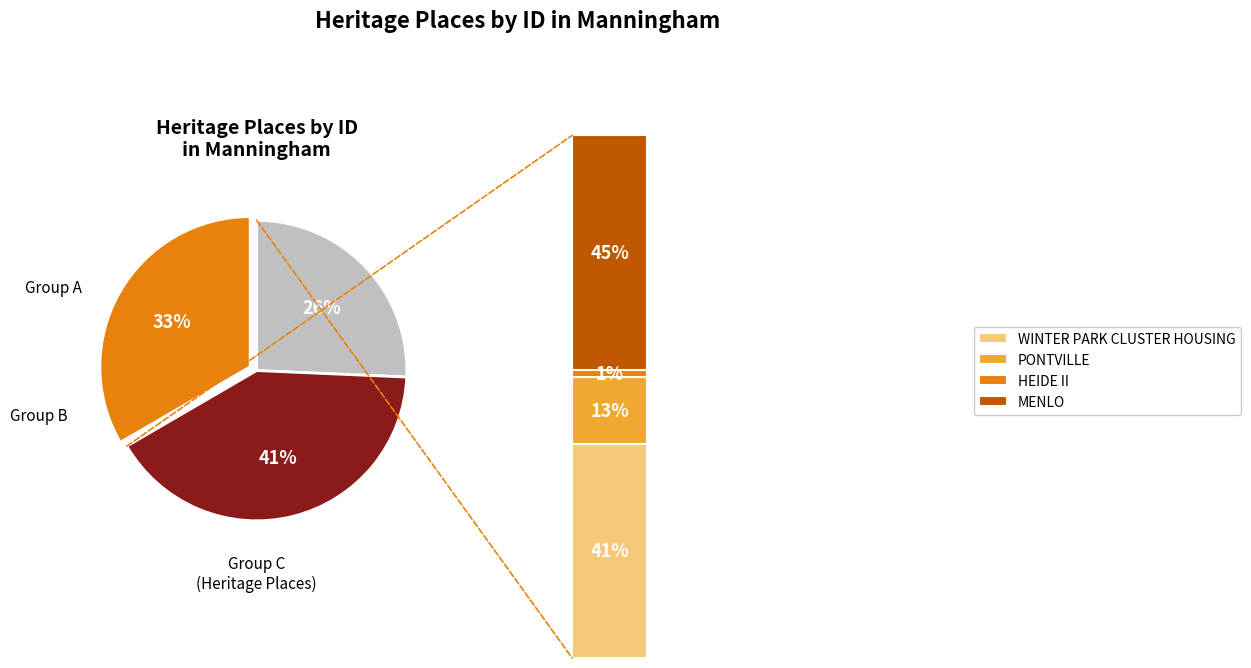

Is it true that WINTER PARK CLUSTER HOUSING is 25% of the pie?

False